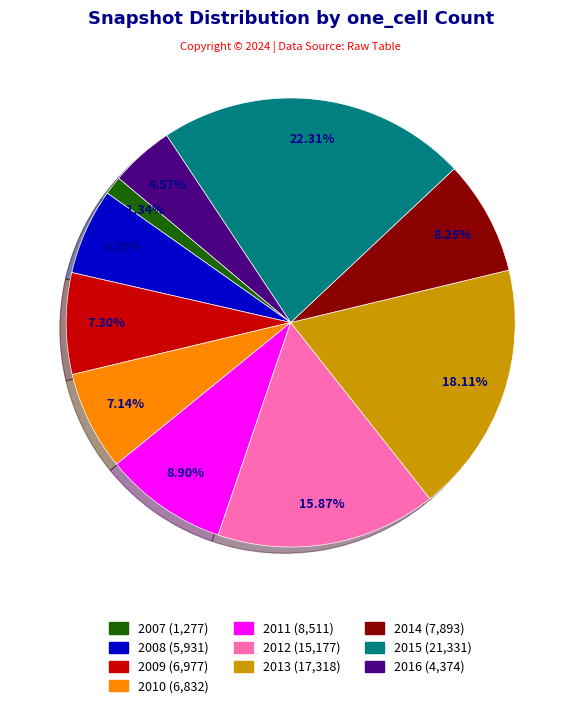

Is there a majority slice in this chart?

No